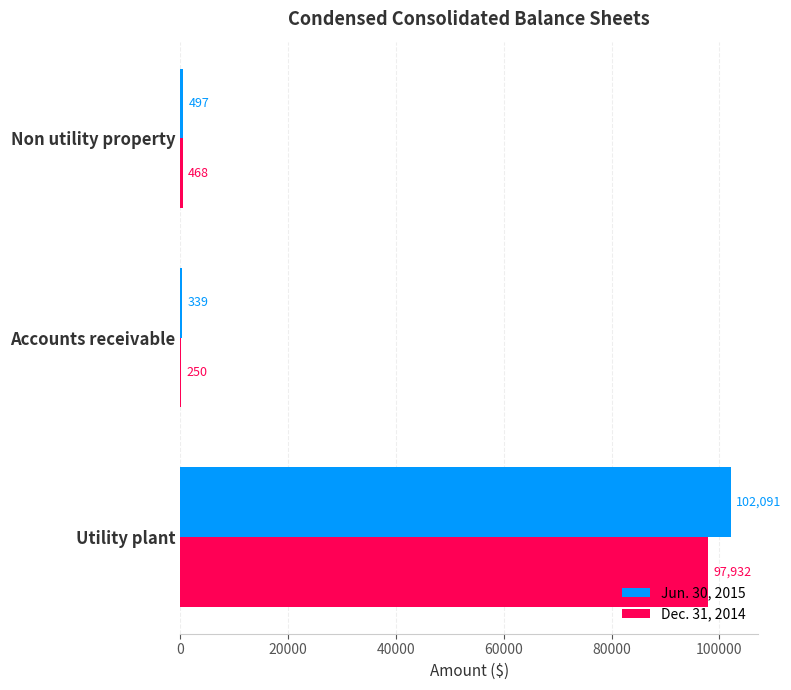

Where is Jun. 30, 2015 nearest to the value 51215?

Non utility property